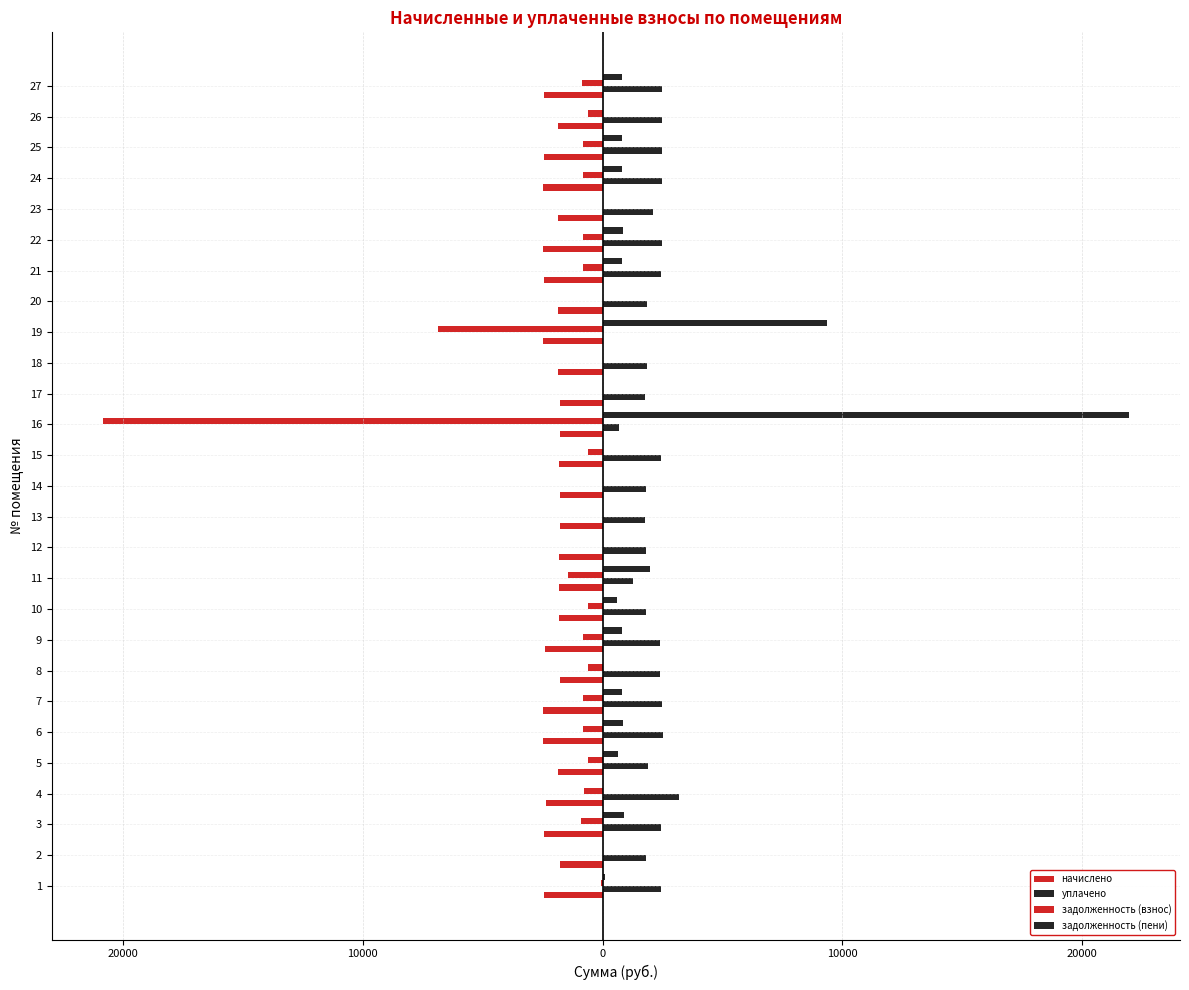

Which series has the largest total across all categories?

уплачено